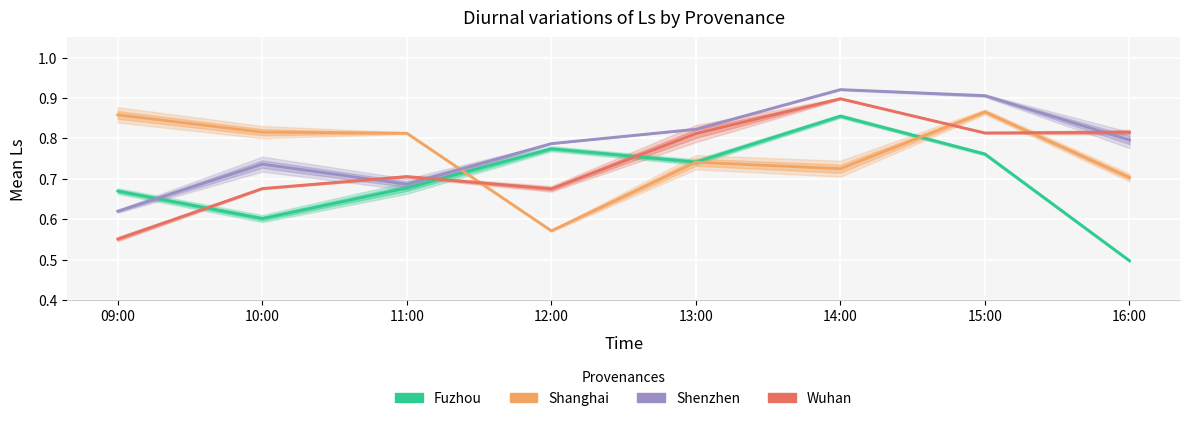

How many lines are shown in the chart?

4